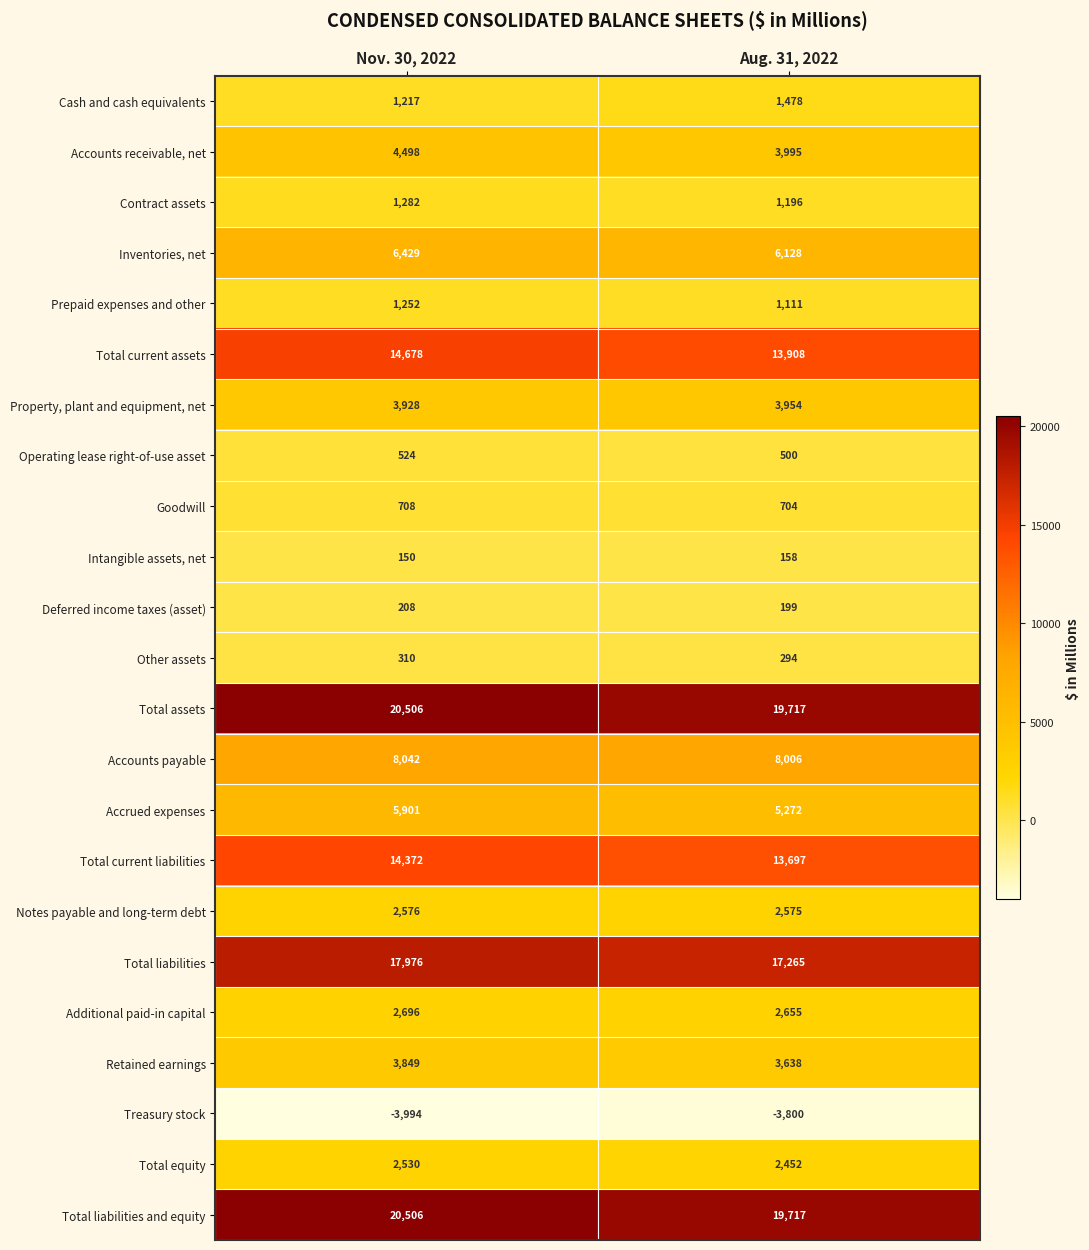

What is the average value of the Total equity series?

2491